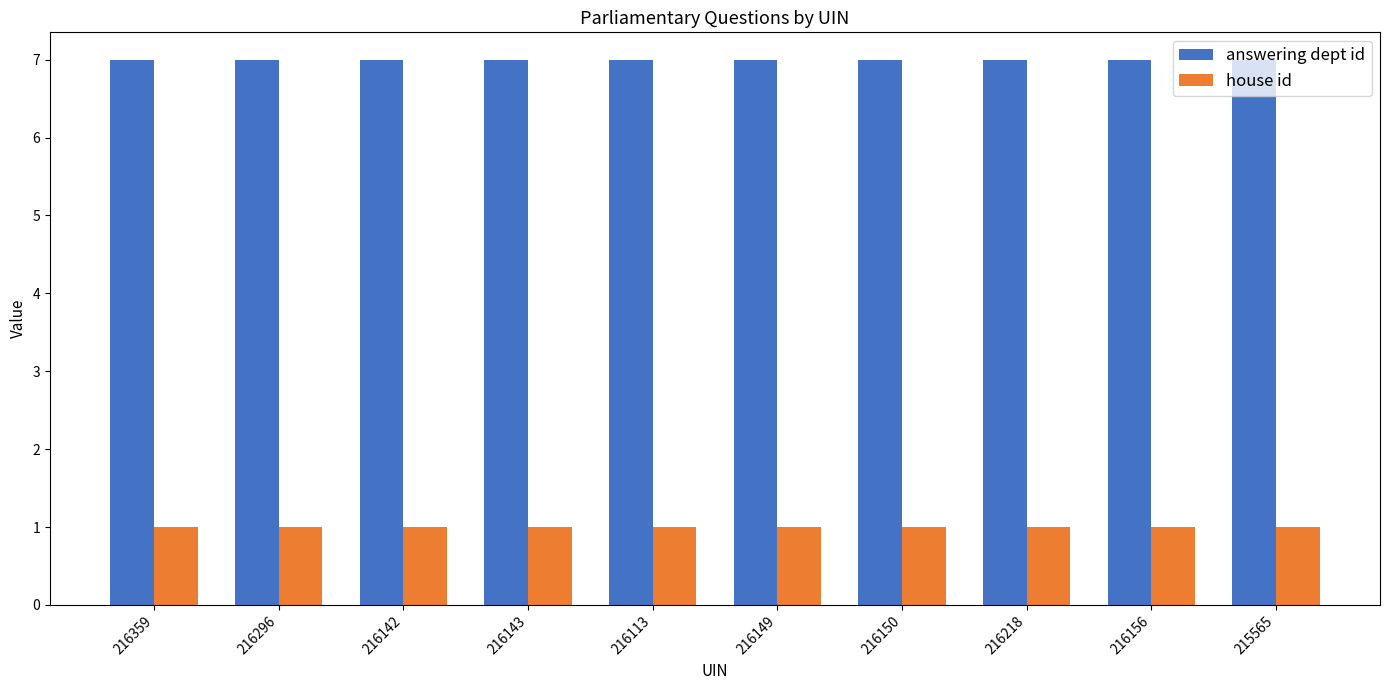

Is it true that house id equals 1 at 216142?

True